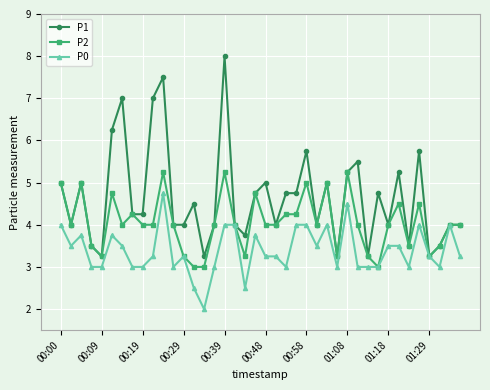

What is the maximum value shown in the chart?

8.0